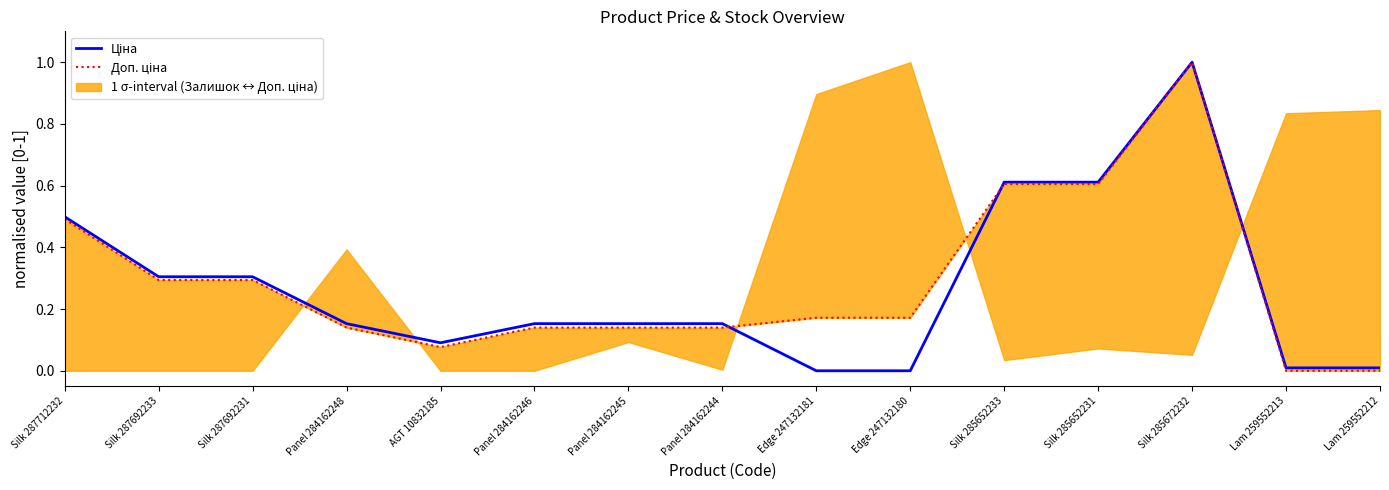

What is the difference between the second highest and minimum values in the Ціна series?

0.6